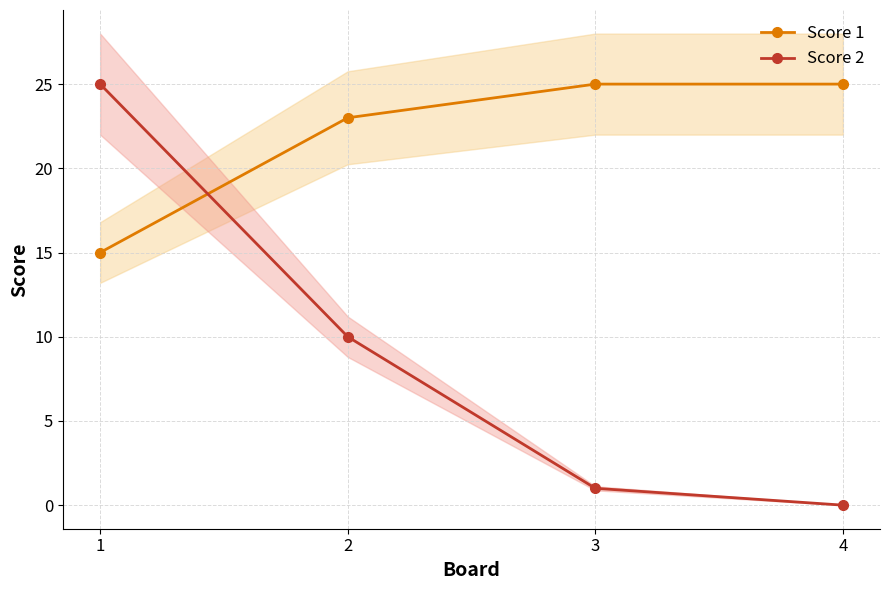

Is the value of Score 2 at 1 greater than the value of Score 1 at 2?

Yes